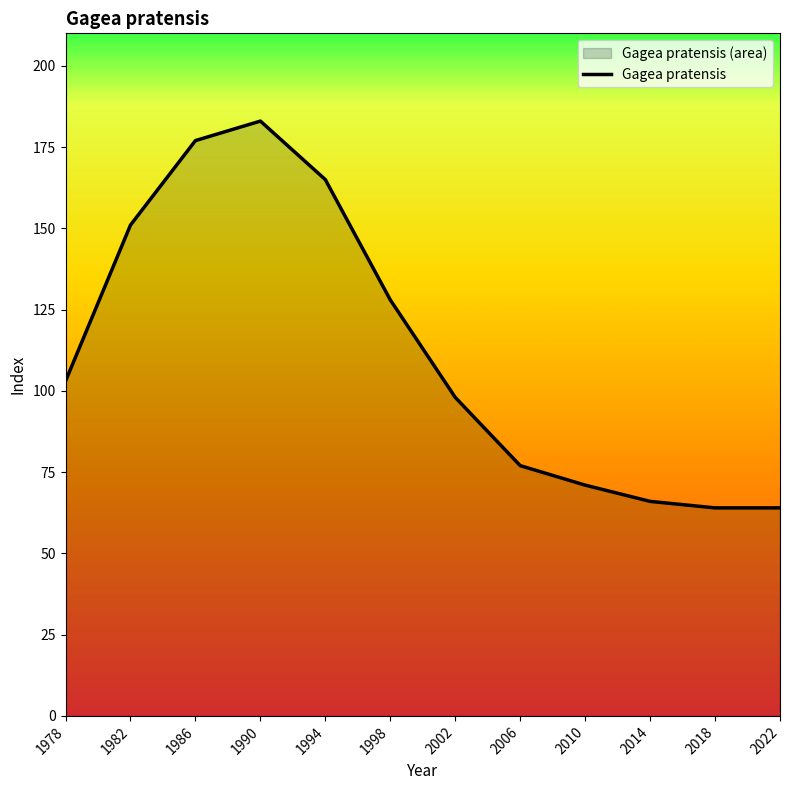

What is the change in value from 1990 to 1998?

-55